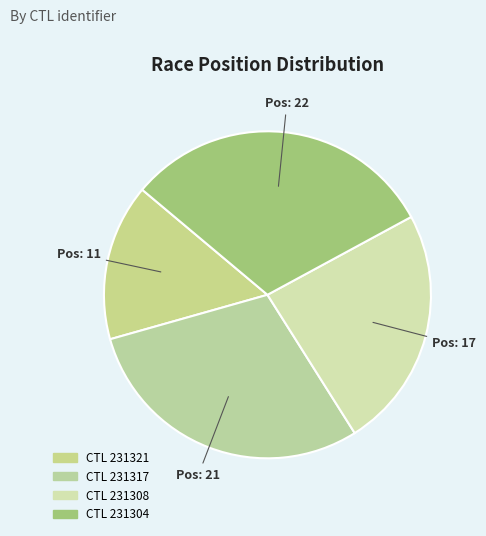

Rank the categories by value from lowest to highest.

231321, 231308, 231317, 231304